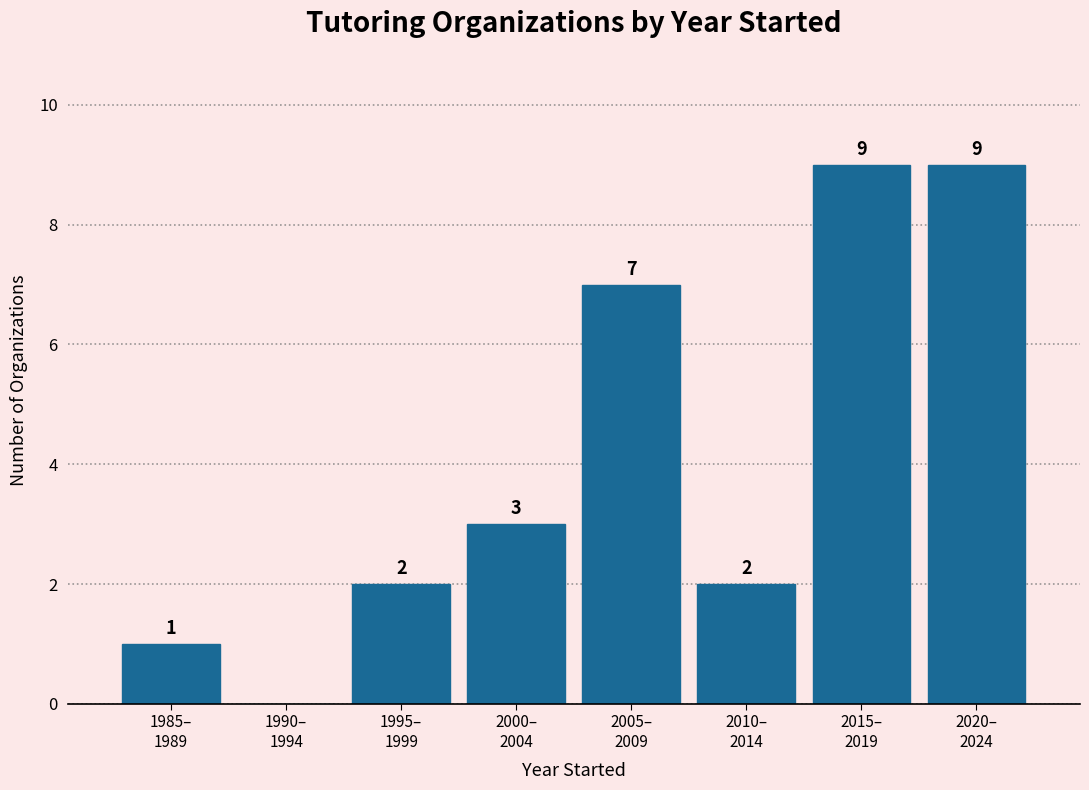

What is the sum of all values?

33